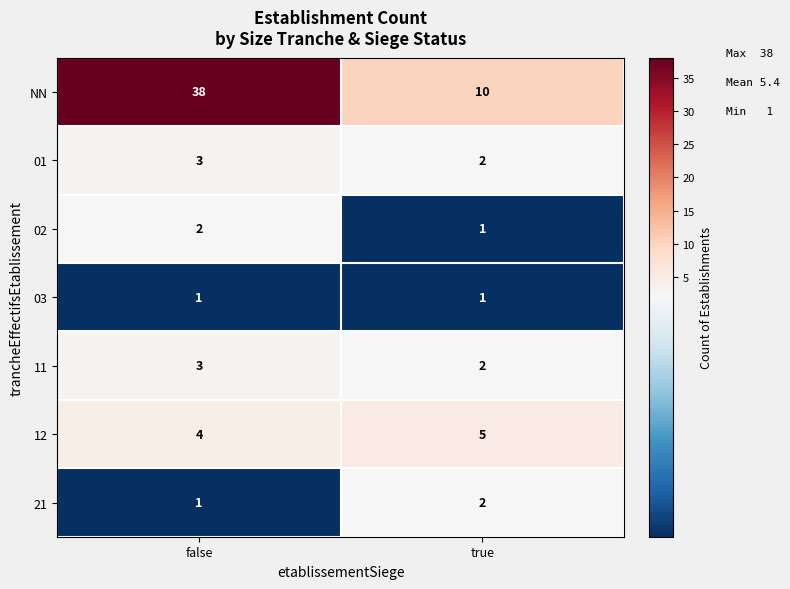

Reading left to right, transcribe all the data shown in this chart.

NN: false=38	true=10
01: false=3	true=2
02: false=2	true=1
03: false=1	true=1
11: false=3	true=2
12: false=4	true=5
21: false=1	true=2